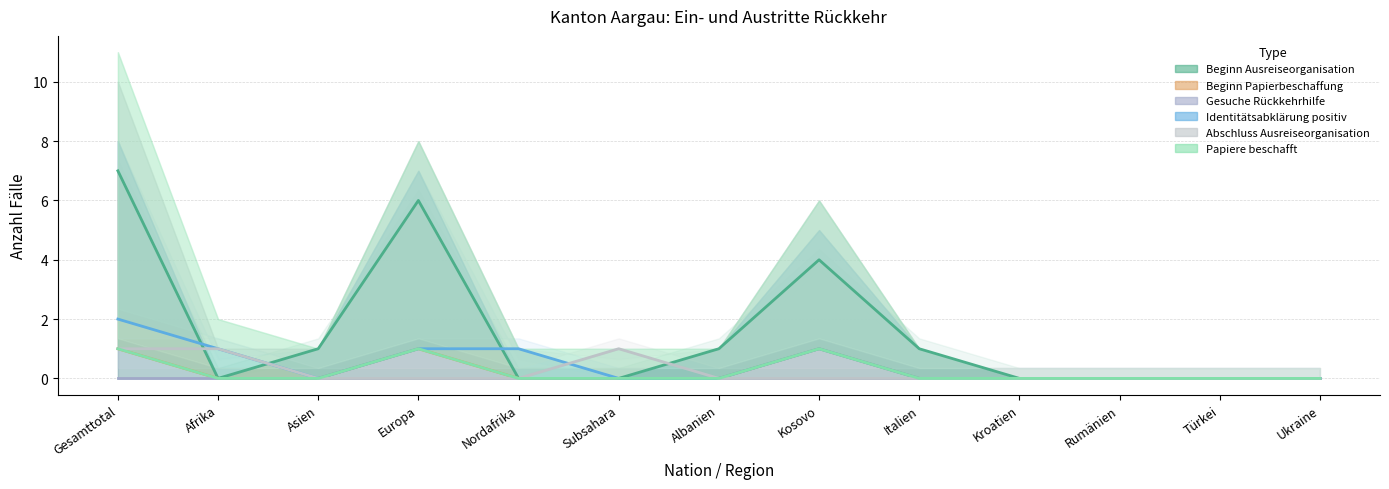

How many Abschluss Ausreiseorganisation values are between 0 and 1?

13